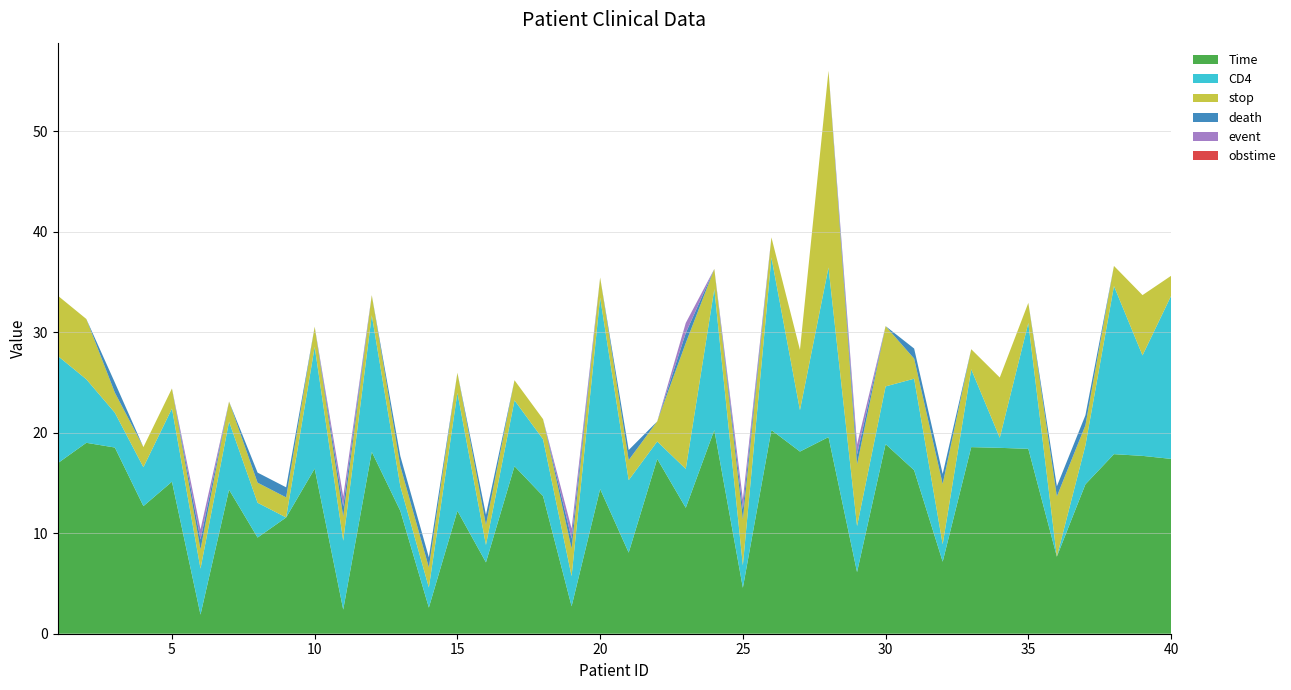

Reading left to right, transcribe all the data shown in this chart.

Time: 17.0	19.0	18.5	12.7	15.1	1.9	14.3	9.6	11.6	16.4	2.4	18.1	12.2	2.6	12.2	7.1	16.7	13.7	2.7	14.4	8.1	17.4	12.5	20.3	4.6	20.3	18.1	19.6	6.1	18.9	16.3	7.2	18.6	18.5	18.4	7.7	14.9	17.9	17.7	17.4
CD4: 10.7	6.3	3.5	3.9	7.3	4.6	6.8	3.5	0.0	12.1	6.9	13.6	2.4	2.0	11.7	1.7	6.6	5.7	3.0	19.1	7.2	1.7	3.9	14.0	2.2	17.2	4.1	16.9	4.6	5.7	9.1	1.7	7.7	1.0	12.5	0.0	3.9	16.7	10.0	16.2
stop: 6.0	6.0	2.0	2.0	2.0	1.9	2.0	2.0	2.0	2.0	2.4	2.0	2.0	2.0	2.0	2.0	2.0	2.0	2.7	2.0	2.0	2.0	12.5	2.0	4.6	2.0	6.0	19.6	6.1	6.0	2.0	6.0	2.0	6.0	2.0	6.0	2.0	2.0	6.0	2.0
death: 0.0	0.0	1.0	0.0	0.0	1.0	0.0	1.0	1.0	0.0	1.0	0.0	1.0	1.0	0.0	1.0	0.0	0.0	1.0	0.0	1.0	0.0	1.0	0.0	1.0	0.0	0.0	0.0	1.0	0.0	1.0	1.0	0.0	0.0	0.0	1.0	1.0	0.0	0.0	0.0
event: 0.0	0.0	0.0	0.0	0.0	1.0	0.0	0.0	0.0	0.0	1.0	0.0	0.0	0.0	0.0	0.0	0.0	0.0	1.0	0.0	0.0	0.0	1.0	0.0	1.0	0.0	0.0	0.0	1.0	0.0	0.0	0.0	0.0	0.0	0.0	0.0	0.0	0.0	0.0	0.0
obstime: 0.0	0.0	0.0	0.0	0.0	0.0	0.0	0.0	0.0	0.0	0.0	0.0	0.0	0.0	0.0	0.0	0.0	0.0	0.0	0.0	0.0	0.0	0.0	0.0	0.0	0.0	0.0	0.0	0.0	0.0	0.0	0.0	0.0	0.0	0.0	0.0	0.0	0.0	0.0	0.0